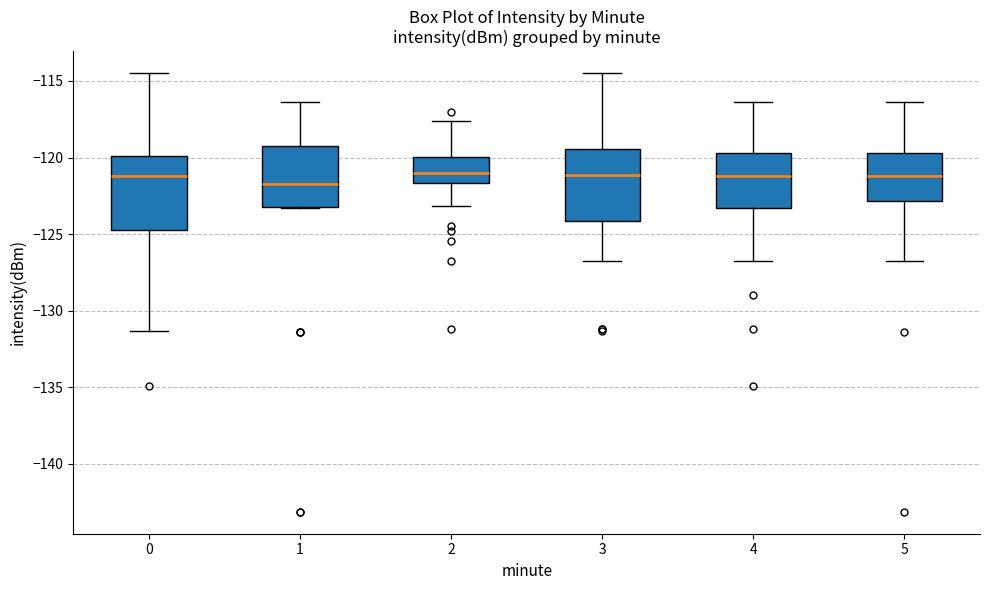

Where does the lower whisker of the box at x = 2 end on the y-axis? The values are not printed on the chart, so give them approximately, as read against the axis.

-123.0